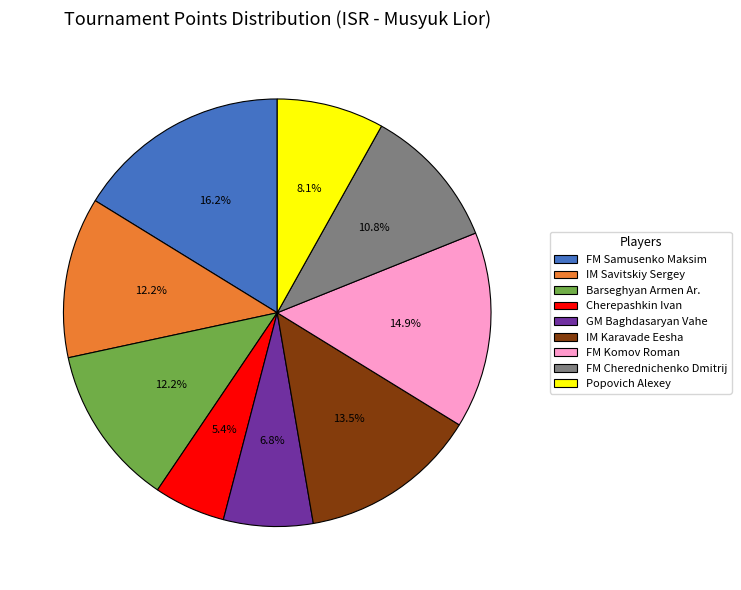

What portion of the pie excludes FM Cherednichenko Dmitrij?

89.2%